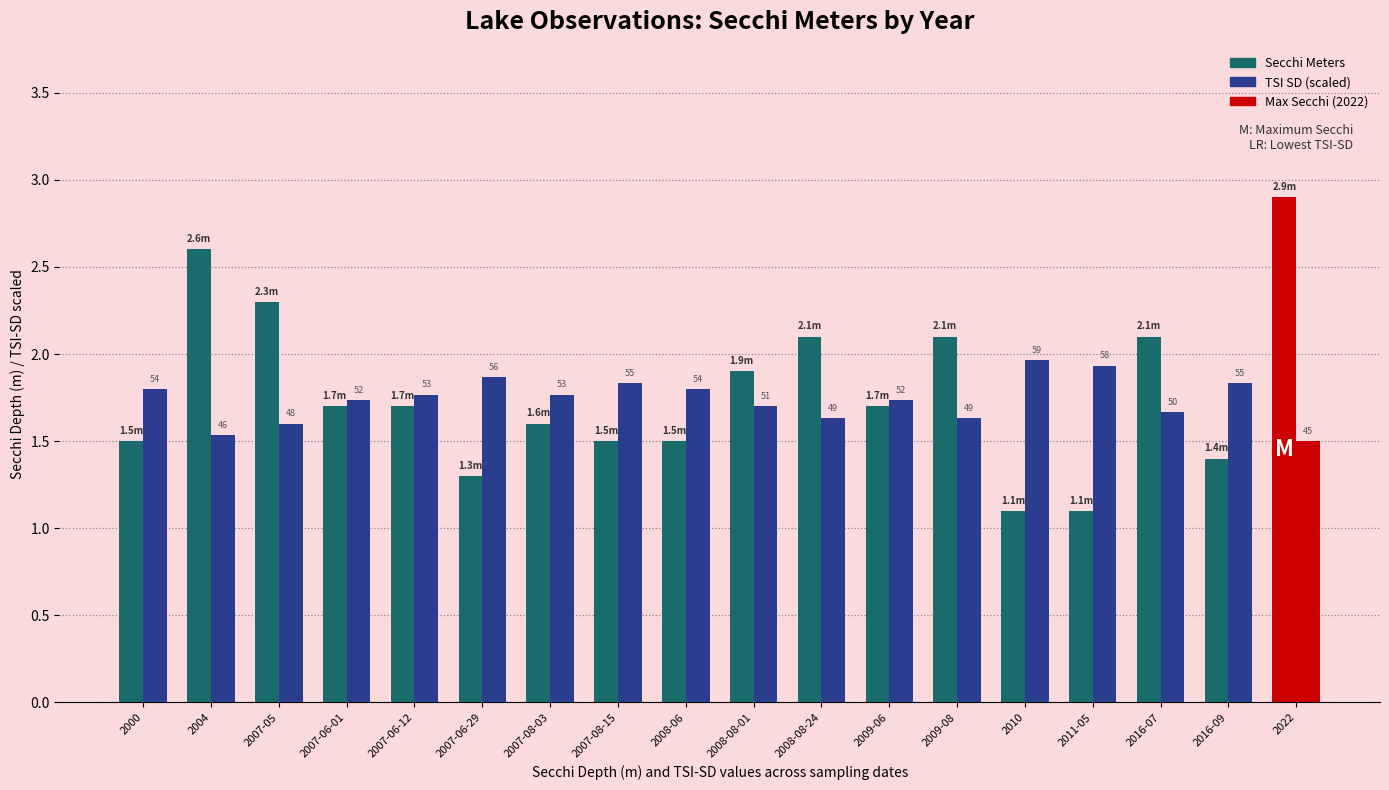

How many bars are there in total?

36